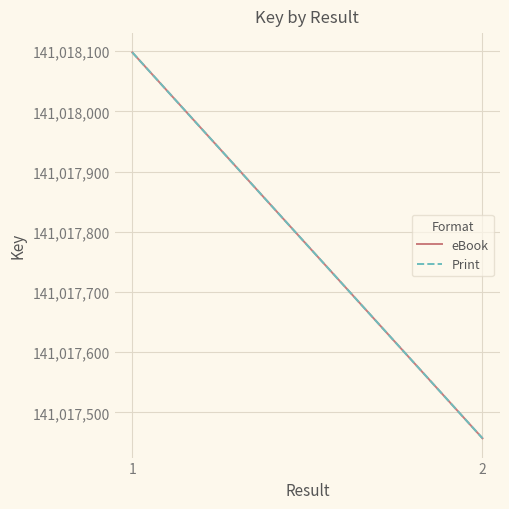

Is the value of Print at 2 greater than the value of eBook at 1?

No